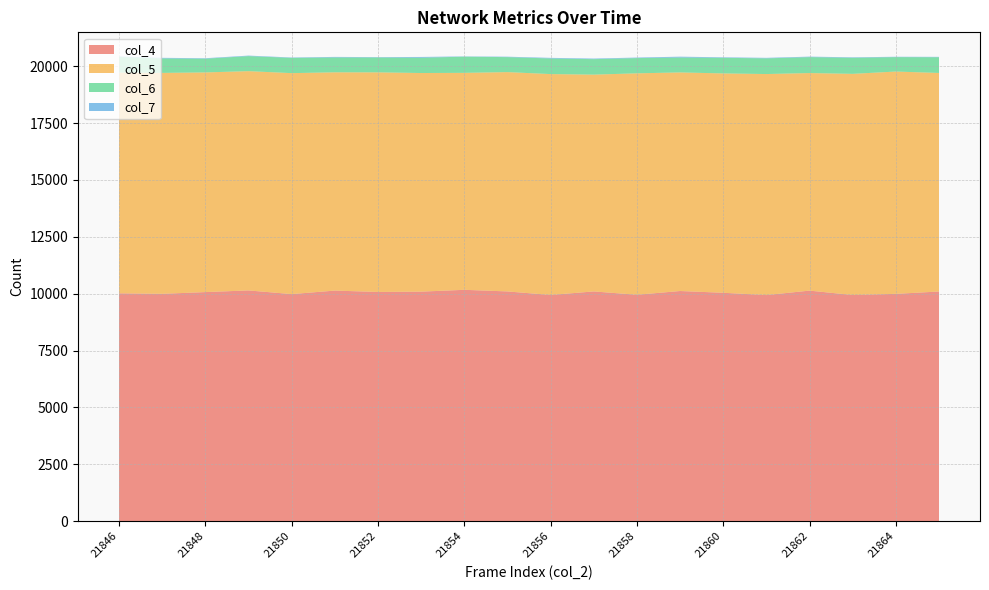

Reading left to right, transcribe all the data shown in this chart.

col_4: 10016	9994	10070	10143	9982	10136	10076	10090	10170	10099	9944	10099	9953	10117	10040	9939	10135	9941	9992	10096
col_5: 9704	9711	9656	9639	9713	9595	9653	9610	9537	9641	9709	9530	9733	9609	9642	9716	9563	9722	9773	9606
col_6: 687	636	603	661	670	653	654	671	712	658	686	680	670	654	686	689	700	706	633	691
col_7: 21	26	21	22	17	24	16	35	11	19	27	26	23	38	22	23	22	21	16	17